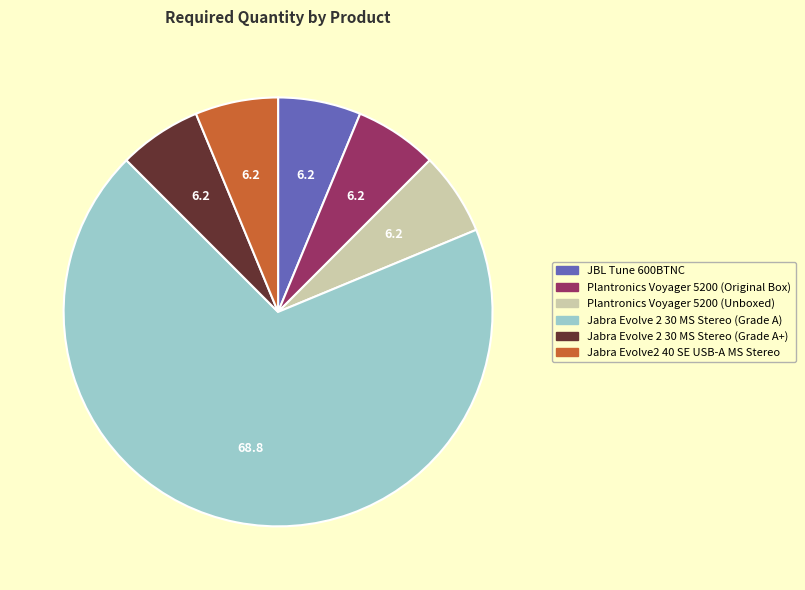

What is the ratio of the value at Plantronics Voyager 5200 (Original Box) to the value at Jabra Evolve 2 30 MS Stereo (Grade A+)?

1.0